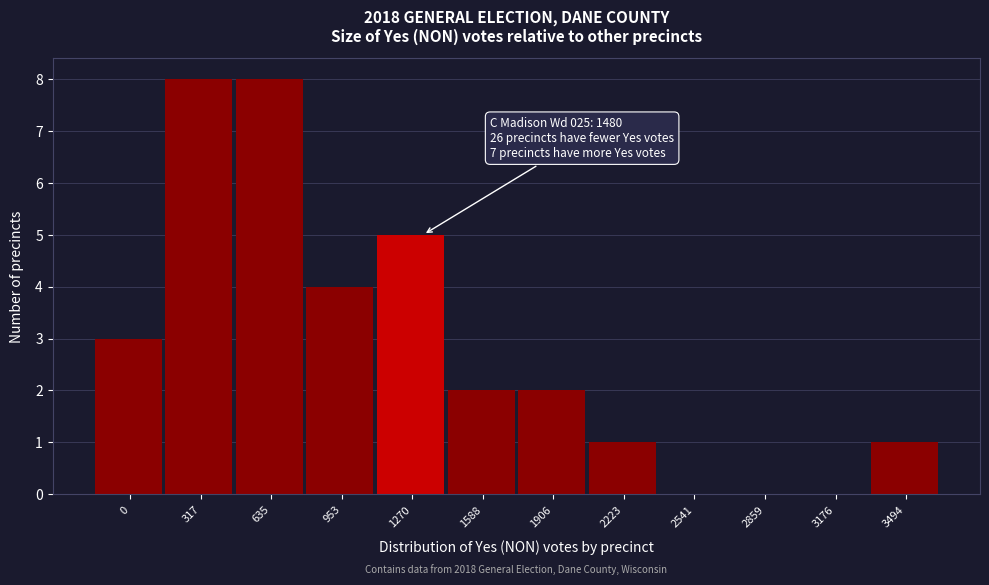

Reading left to right, transcribe all the data shown in this chart.

0=3	317=8	635=8	953=4	1270=5	1588=2	1906=2	2223=1	2541=0	2859=0	3176=0	3494=1